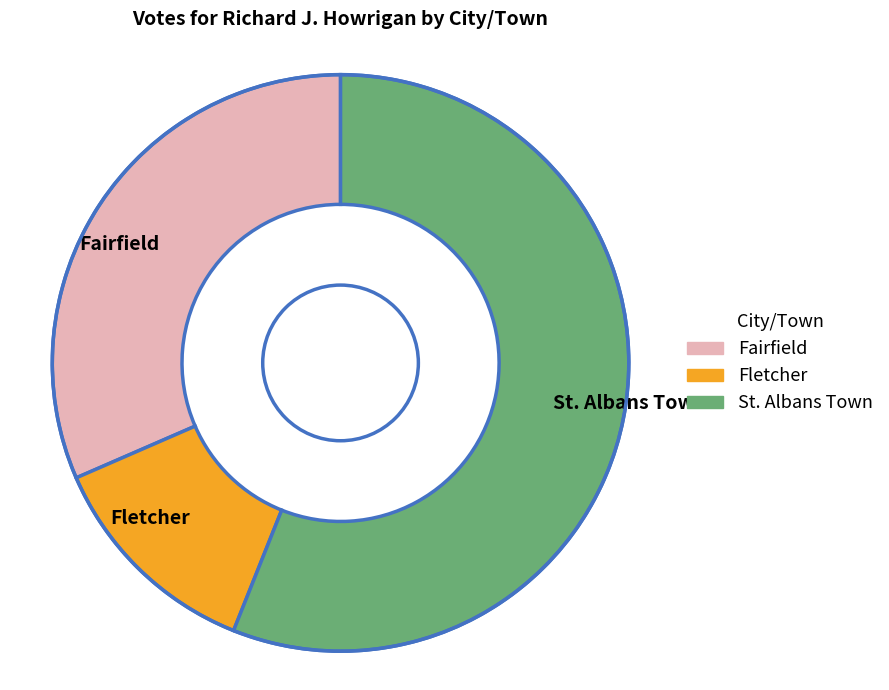

Is it true that Fairfield is 45% of the pie?

False